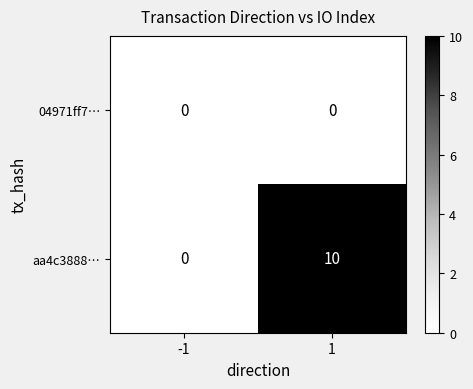

Which series changed the most between -1 and 1?

aa4c3888…